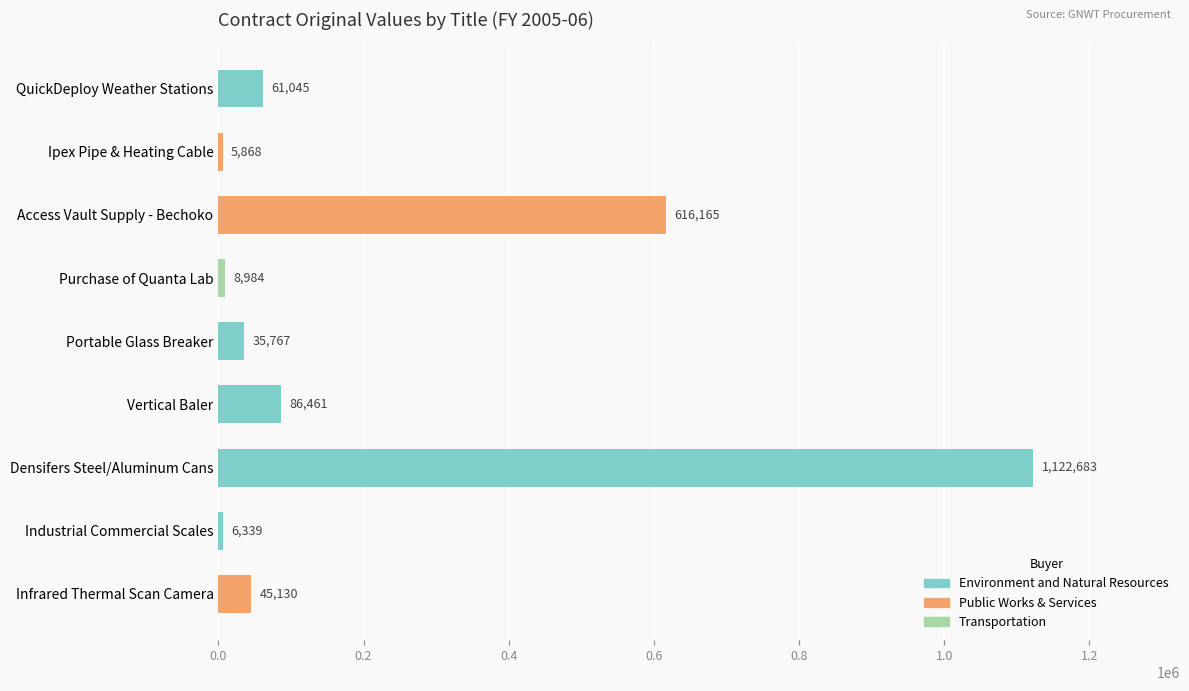

List the labels in order of value, smallest first.

Ipex Pipe & Heating Cable, Industrial Commercial Scales, Purchase of Quanta Lab, Portable Glass Breaker, Infrared Thermal Scan Camera, QuickDeploy Weather Stations, Vertical Baler, Access Vault Supply - Bechoko, Densifers Steel/Aluminum Cans